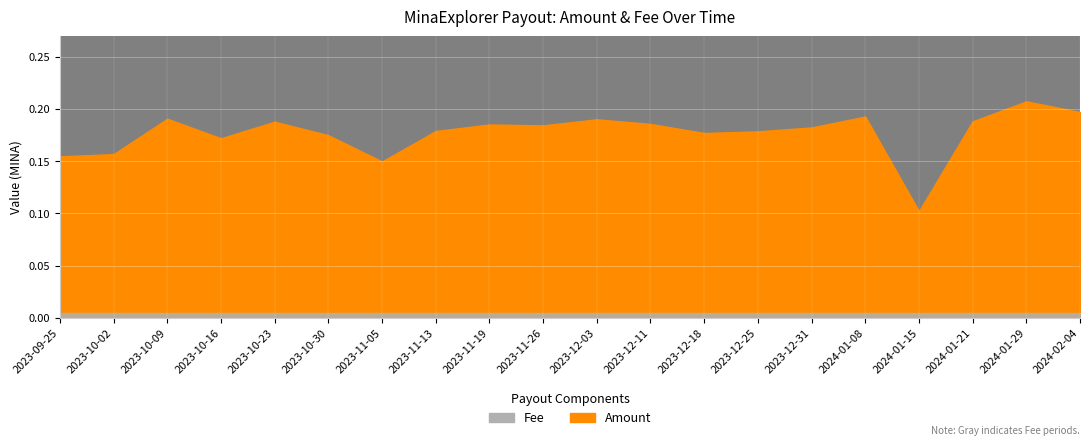

Between 2023-12-25 and 2024-01-15, which is larger?

2023-12-25